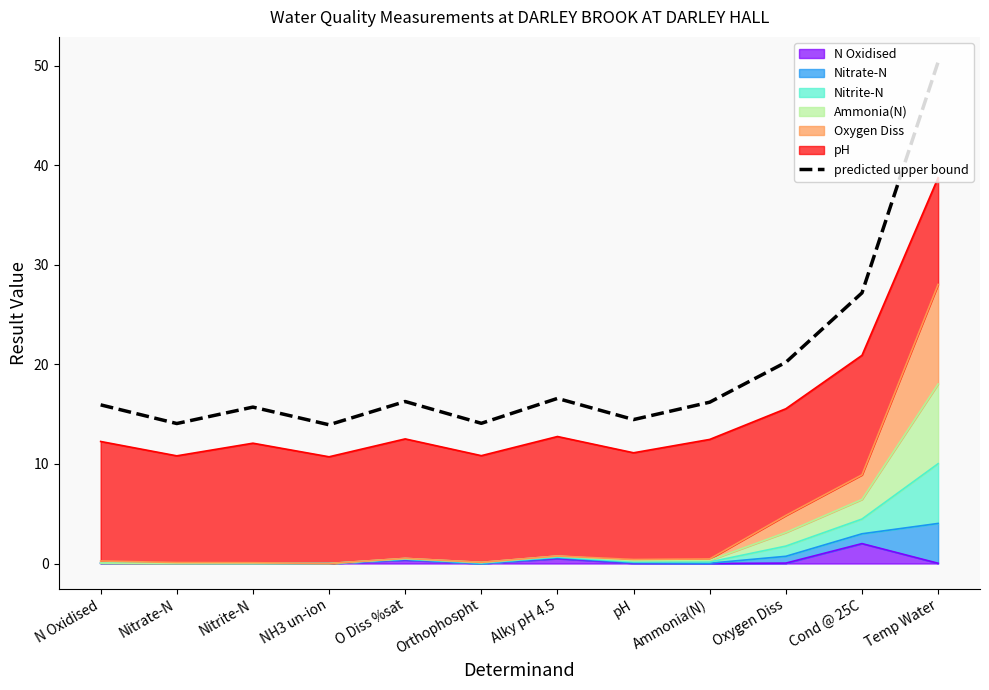

Does the chart have visible grid lines?

No